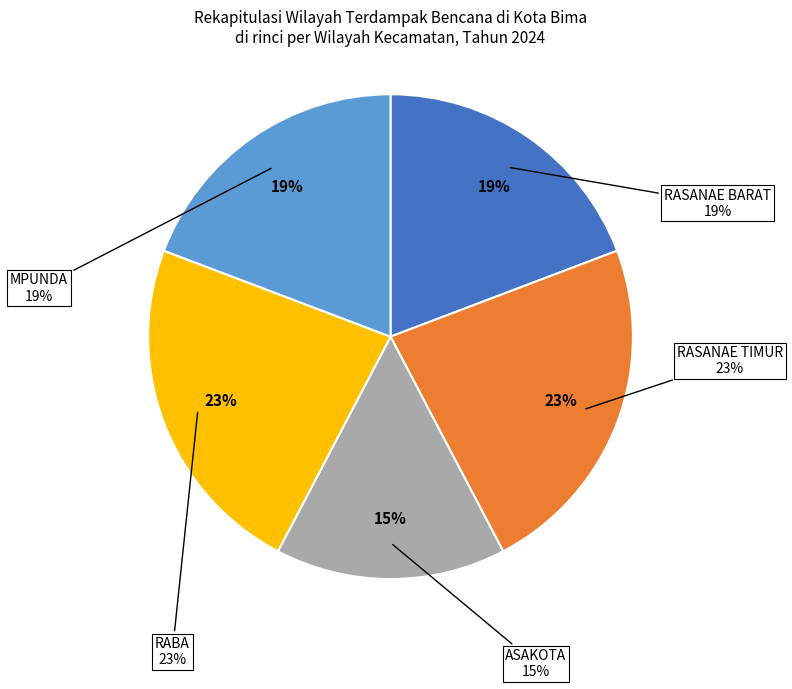

Does RASANAE BARAT account for over 50% of the chart?

No